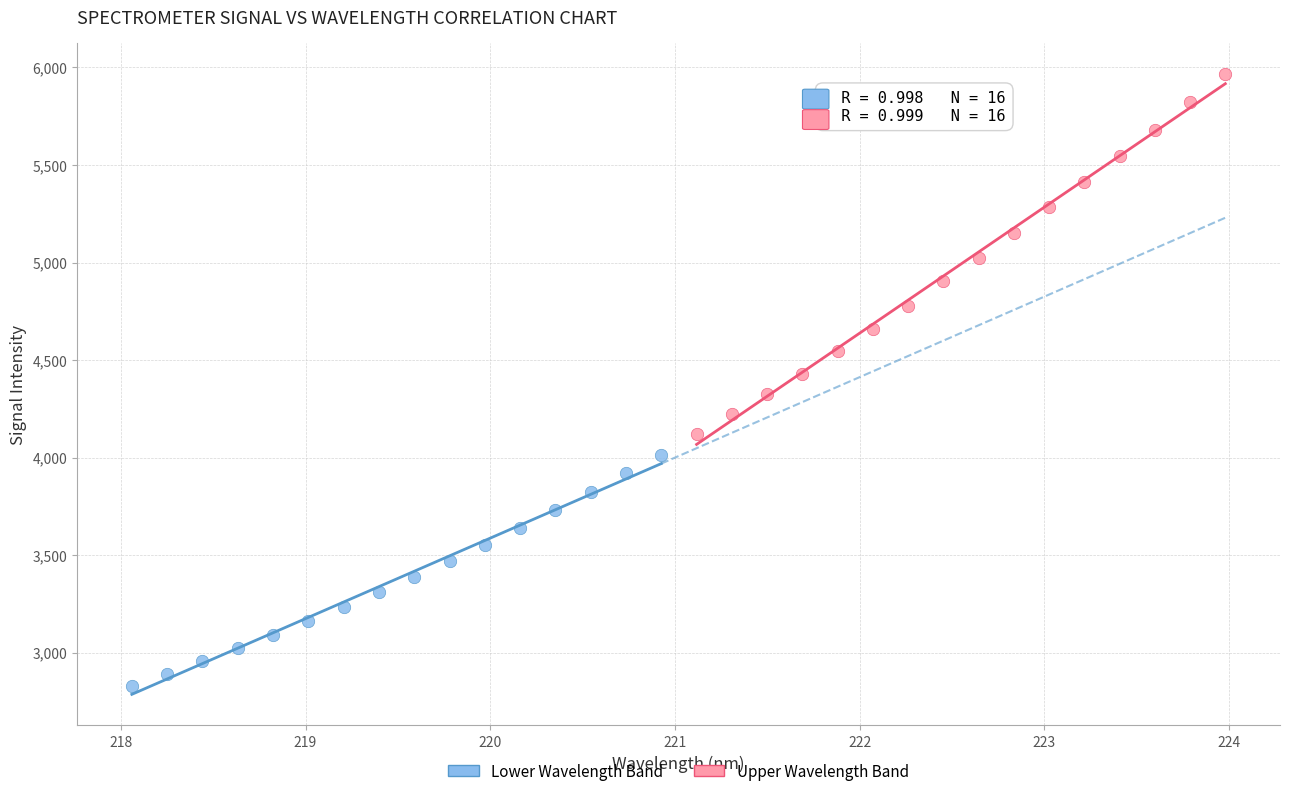

Which series has the widest spread of Y values?

Upper Wavelength Band